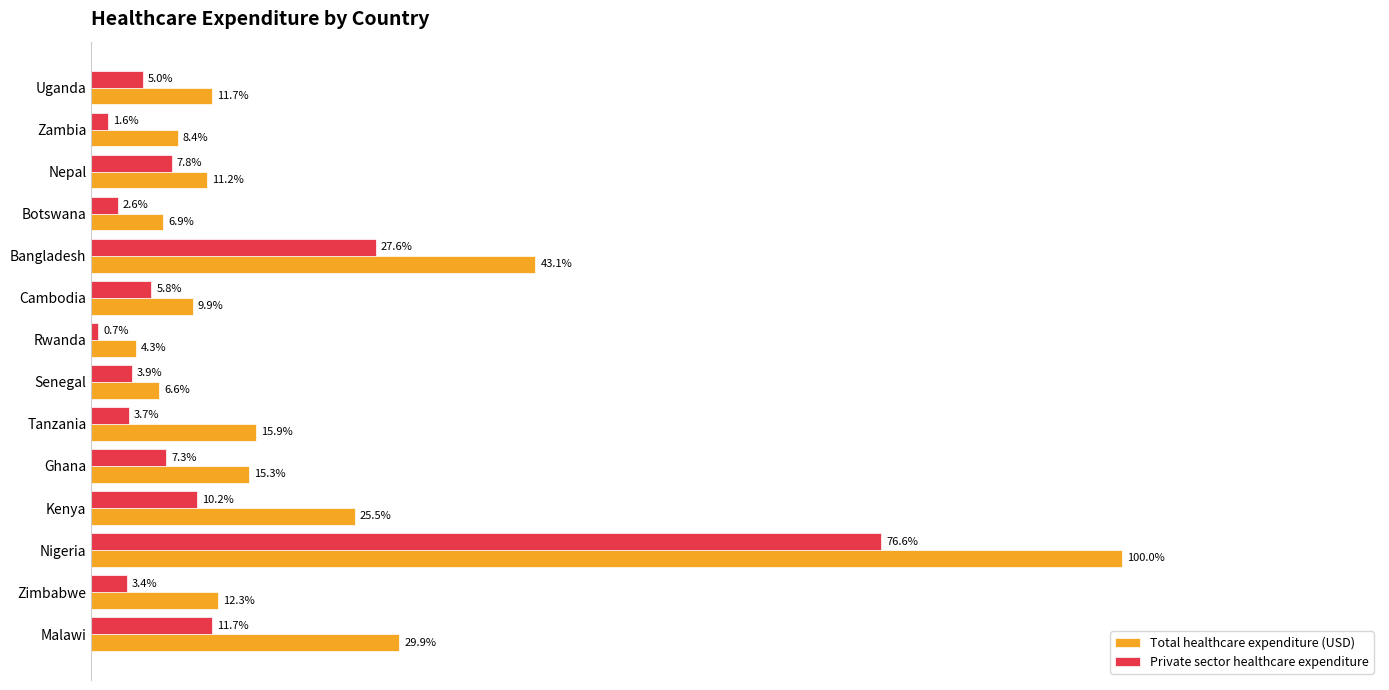

What are all the series names shown in the legend?

Total healthcare expenditure (USD), Private sector healthcare expenditure